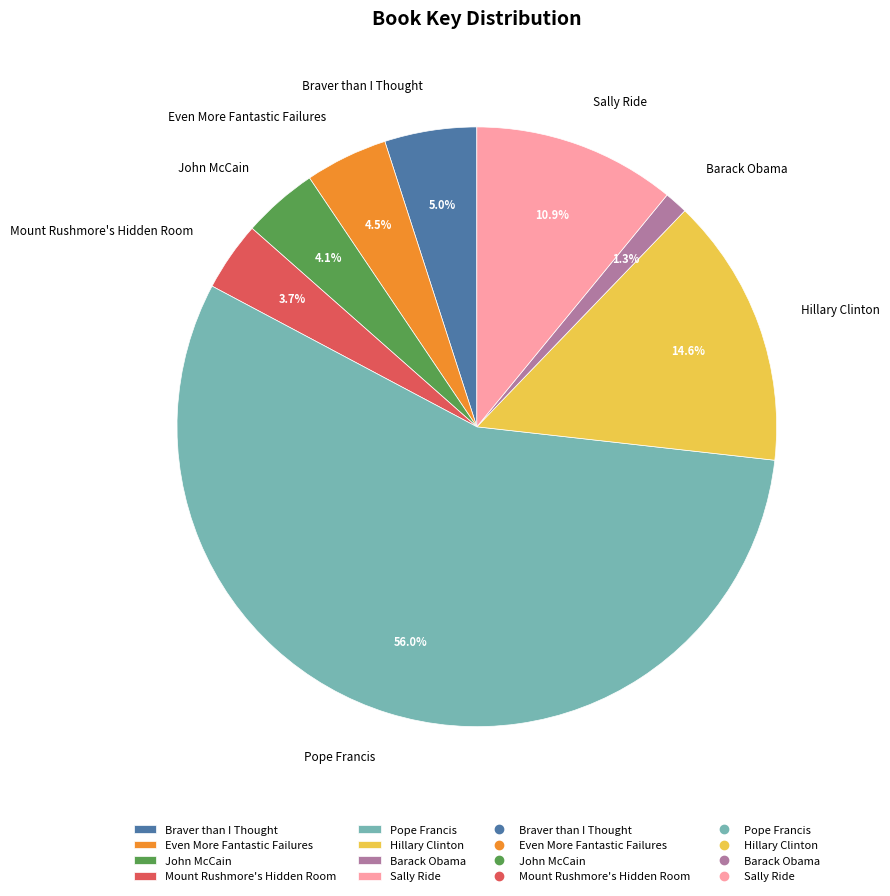

What percentage is the Barack Obama slice, to the nearest percent?

1%